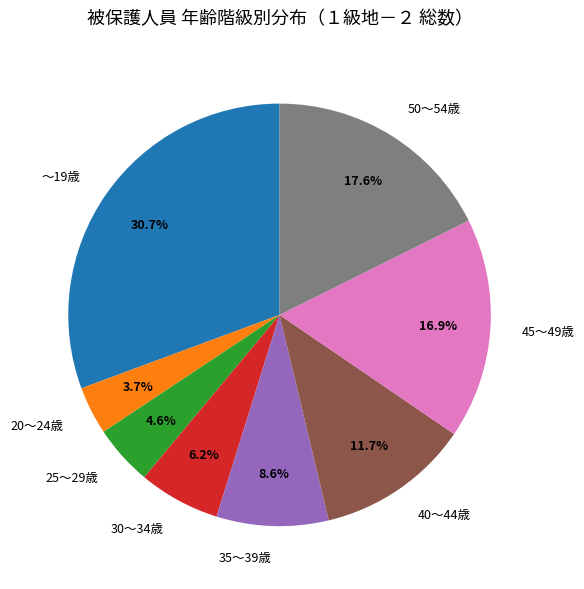

Which slice is the largest?

～19歳